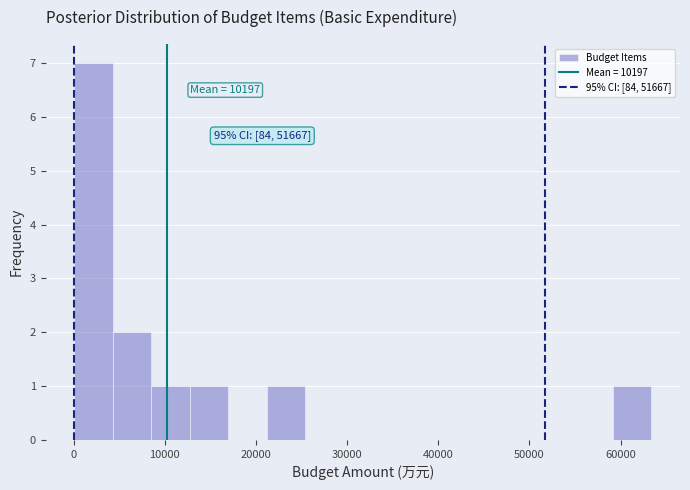

Over which range of the x-axis is the bar tallest?

0 to 4000